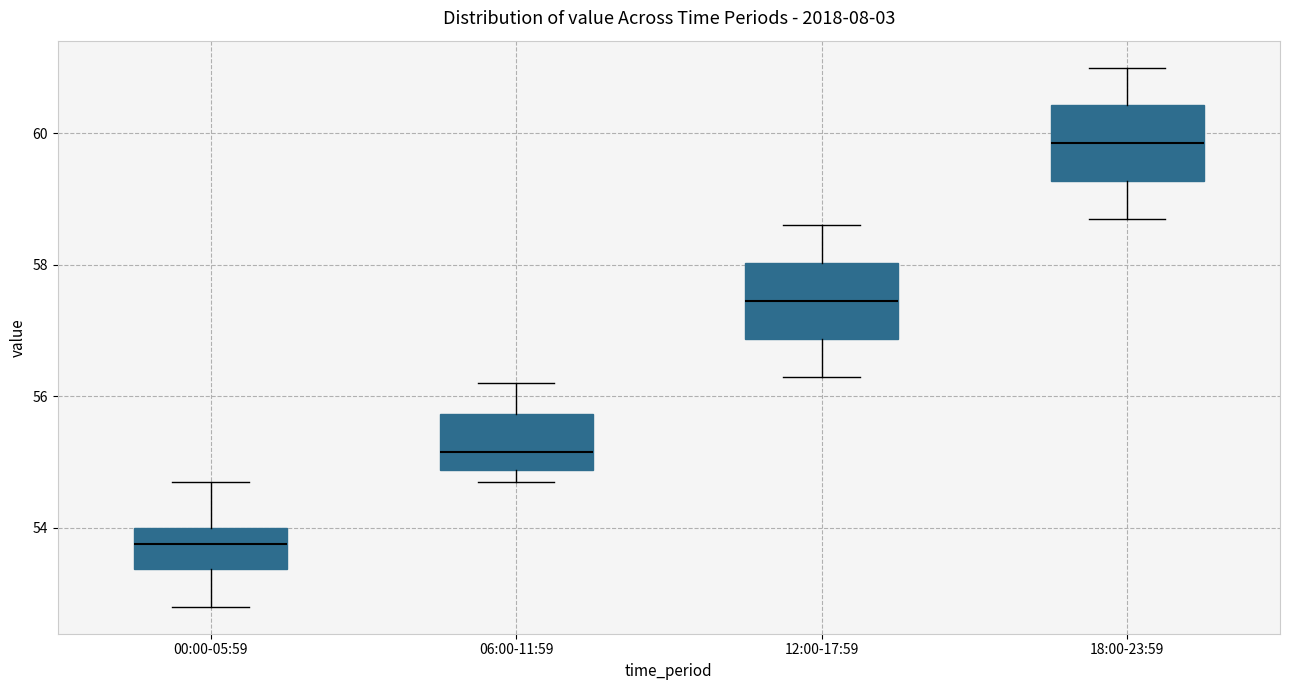

Where does the median line of the box for 06:00-11:59 sit on the y-axis? The values are not printed on the chart, so give them approximately, as read against the axis.

55.2